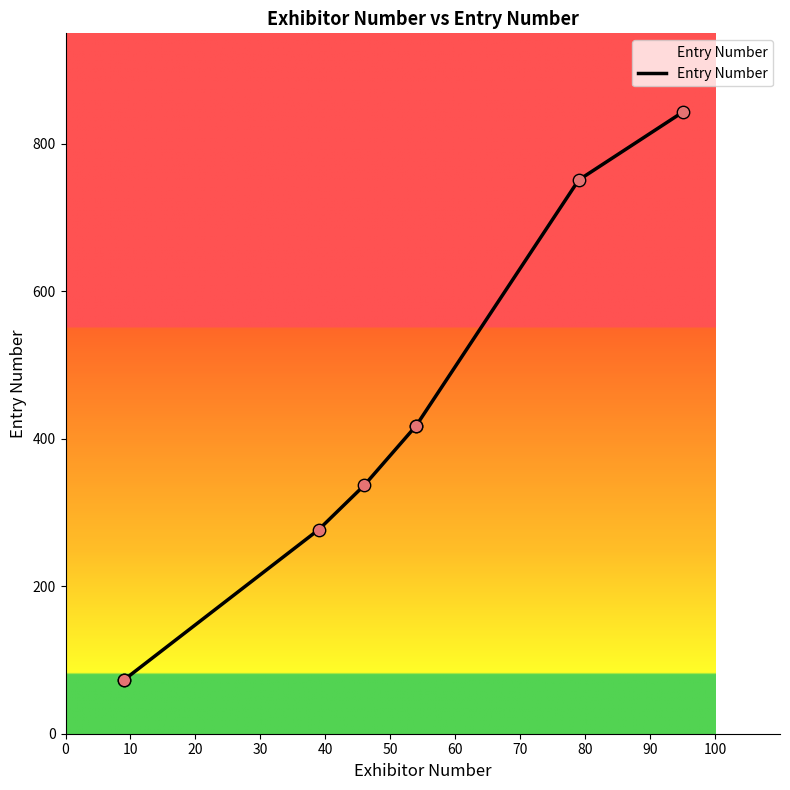

Between 70 and 10, which is larger?

70